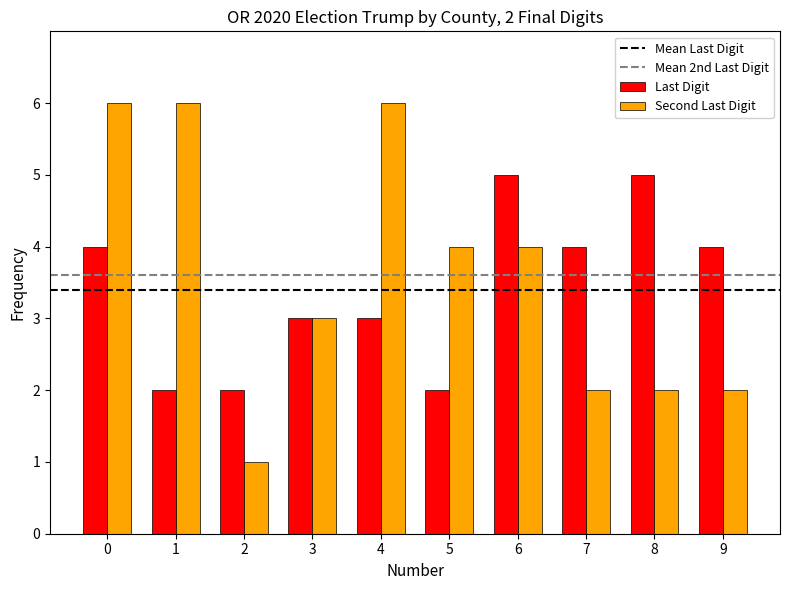

What is the value of the Second Last Digit bar at the 6th from the left?

4